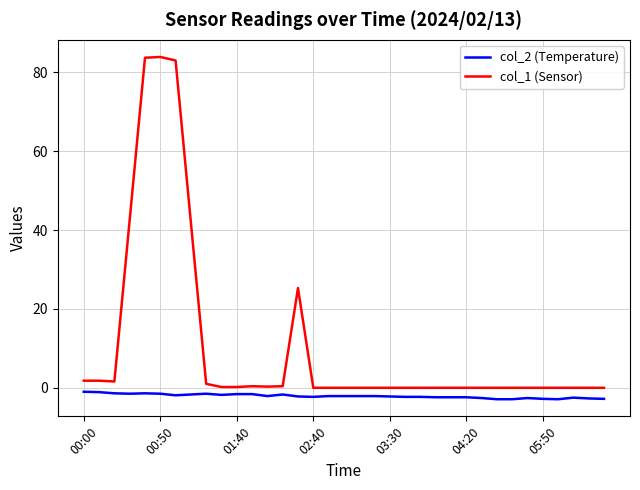

What is the difference between the maximum and minimum values in the col_1 (Sensor) series?

83.9